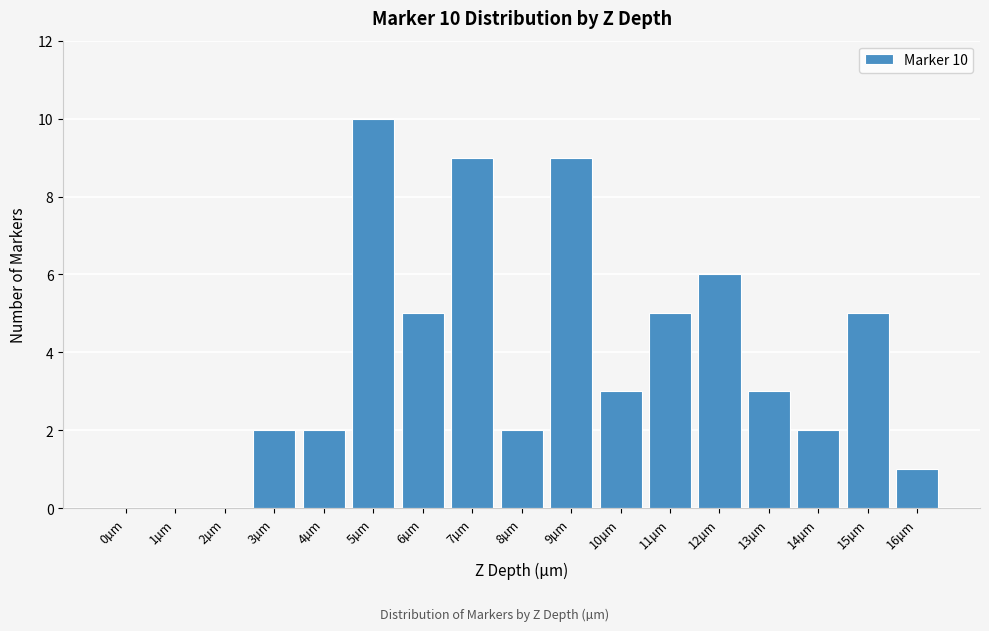

Reading left to right, transcribe all the data shown in this chart.

0µm=0	1µm=0	2µm=0	3µm=2	4µm=2	5µm=10	6µm=5	7µm=9	8µm=2	9µm=9	10µm=3	11µm=5	12µm=6	13µm=3	14µm=2	15µm=5	16µm=1